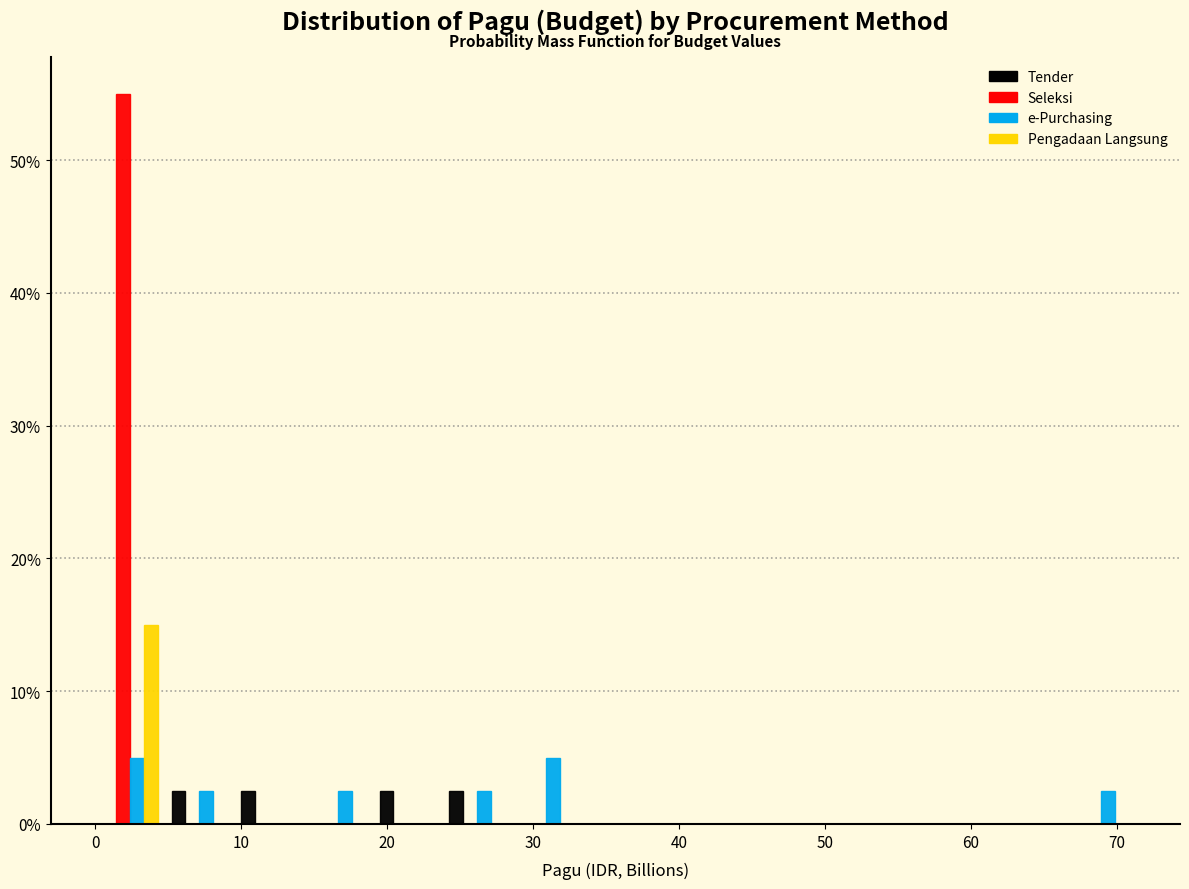

What is the height of the Pengadaan Langsung bar covering 0 to 5 on the x-axis? Neither the bar edges nor the heights are printed on the chart, so give them approximately, as read against the axes.

15